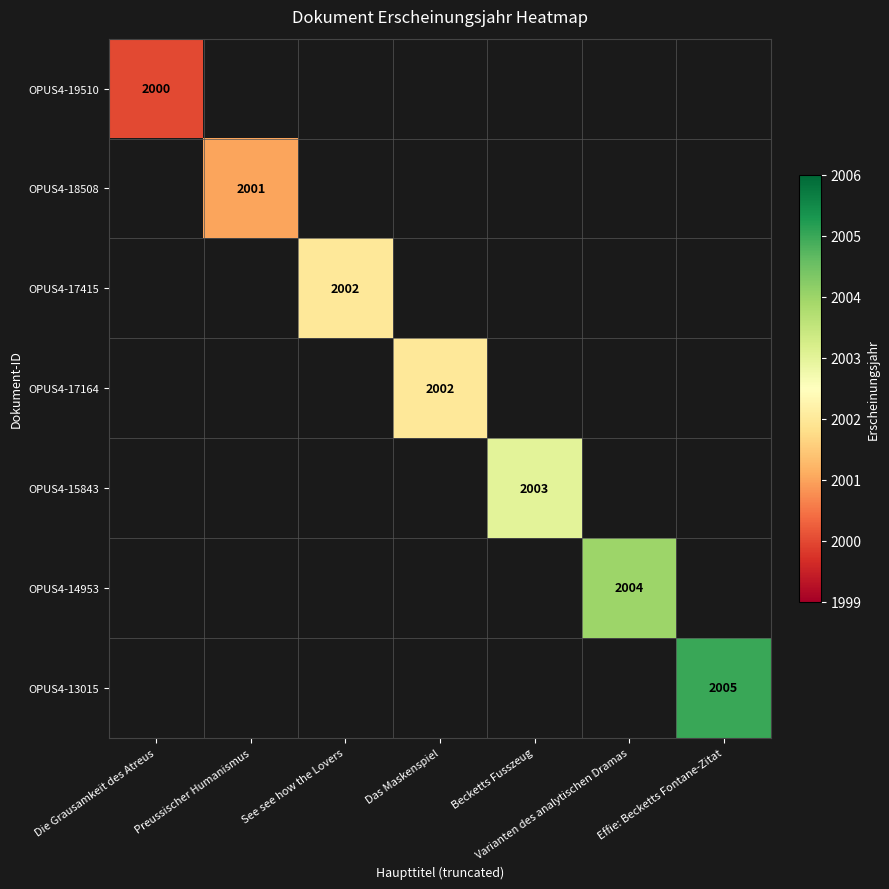

Which label corresponds to the smallest value in the chart?

Die Grausamkeit des Atreus